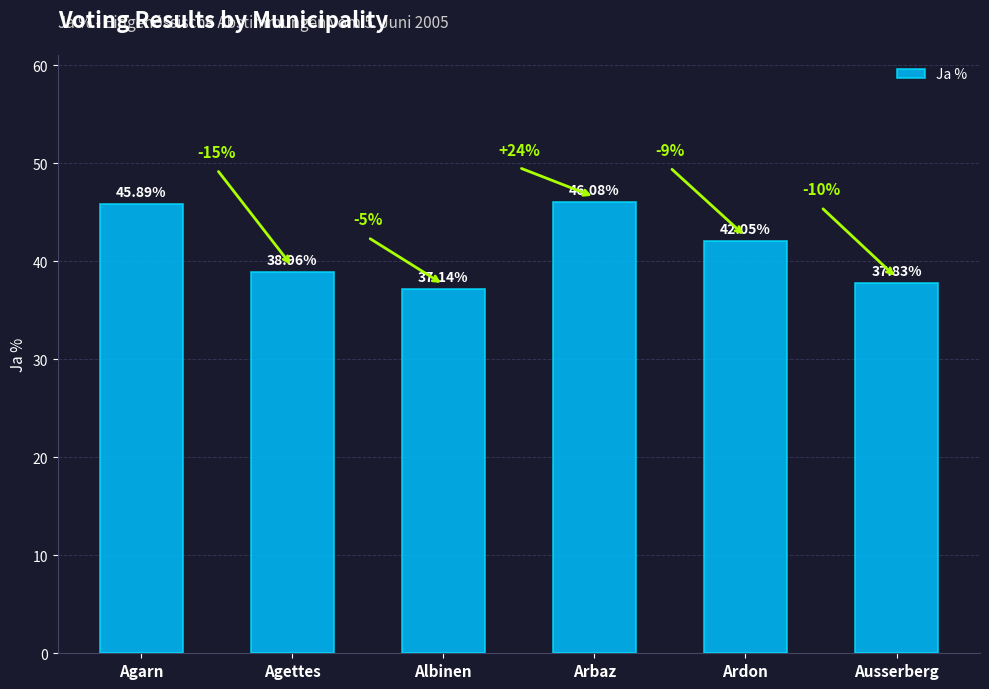

What position from the right is Arbaz?

3